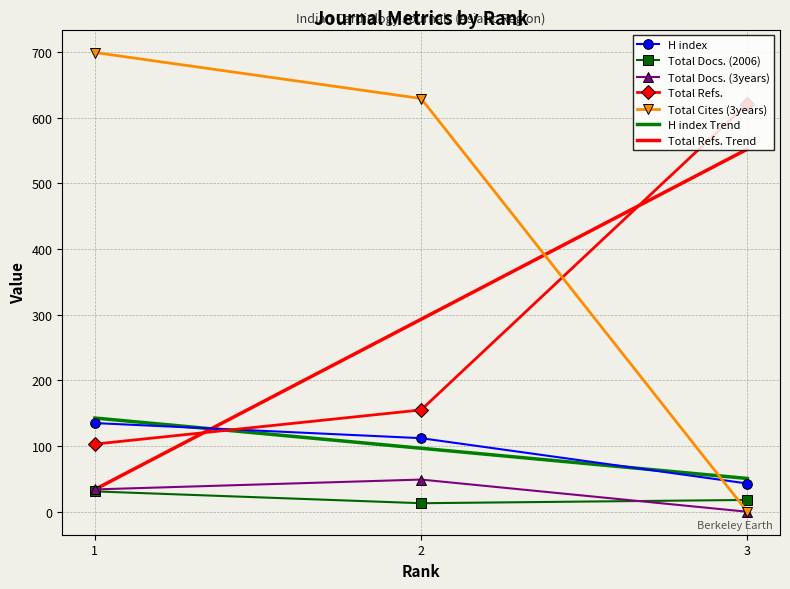

The Total Docs. (3years) series shows 20 at 3. True or false?

False